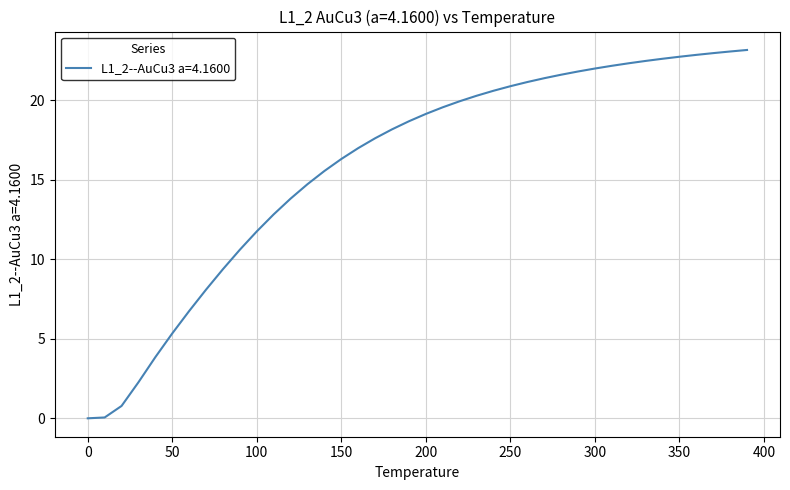

What is the average value?

15.9